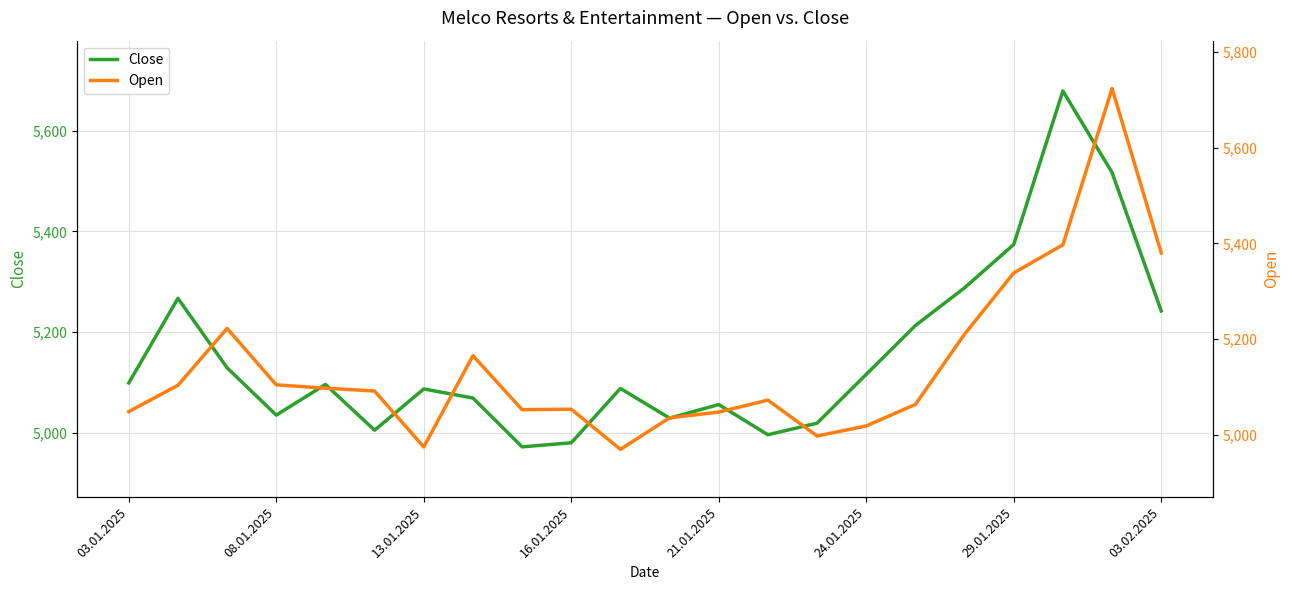

Read the Close value at 03.02.2025, to the nearest 50.

5250